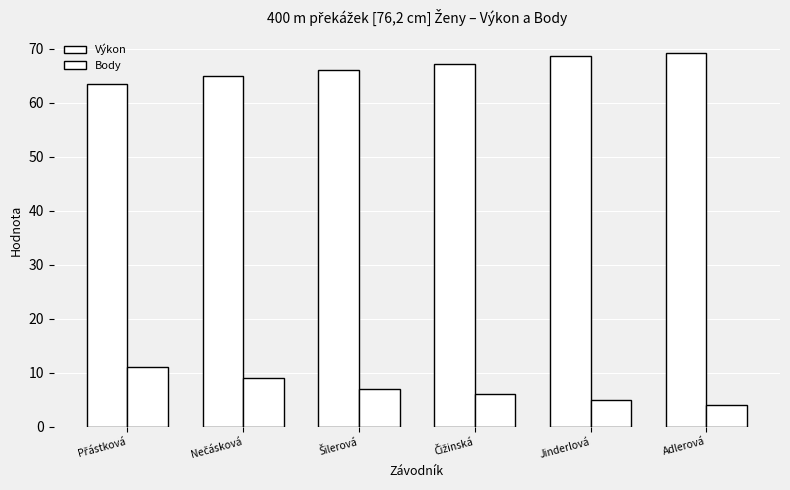

True or false: Výkon has a value of 66.1 at Šilerová.

True